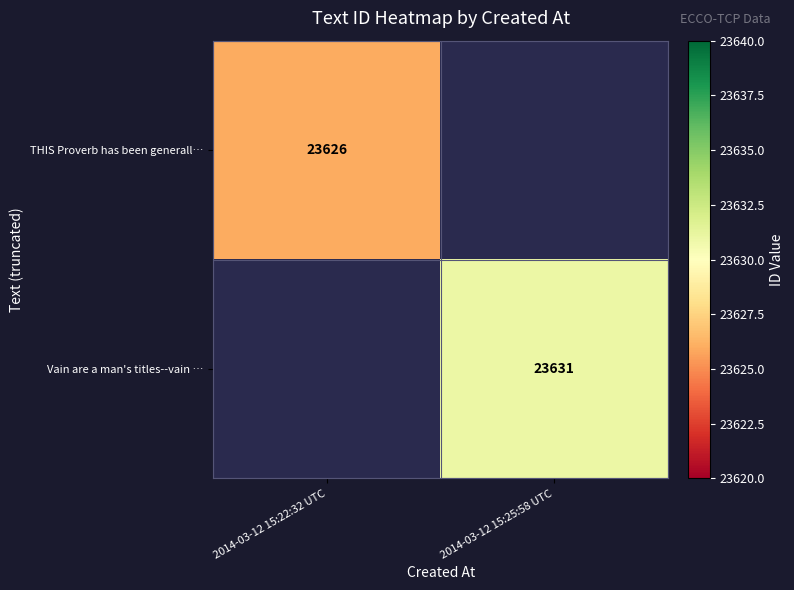

At how many categories does at least one series exceed 23628?

1